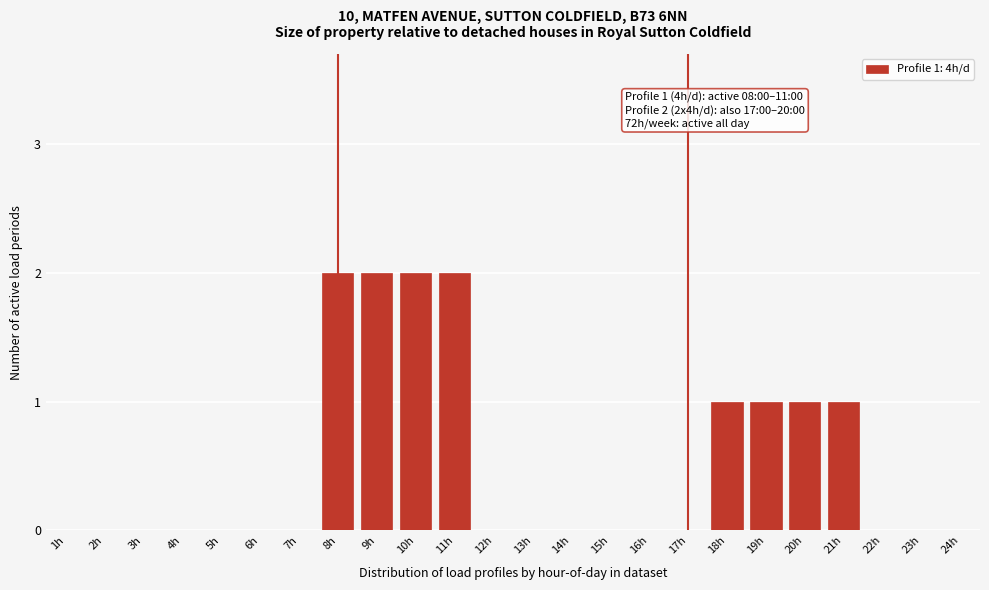

Reading left to right, list all the values displayed in this chart.

1h=0	2h=0	3h=0	4h=0	5h=0	6h=0	7h=0	8h=2	9h=2	10h=2	11h=2	12h=0	13h=0	14h=0	15h=0	16h=0	17h=0	18h=1	19h=1	20h=1	21h=1	22h=0	23h=0	24h=0